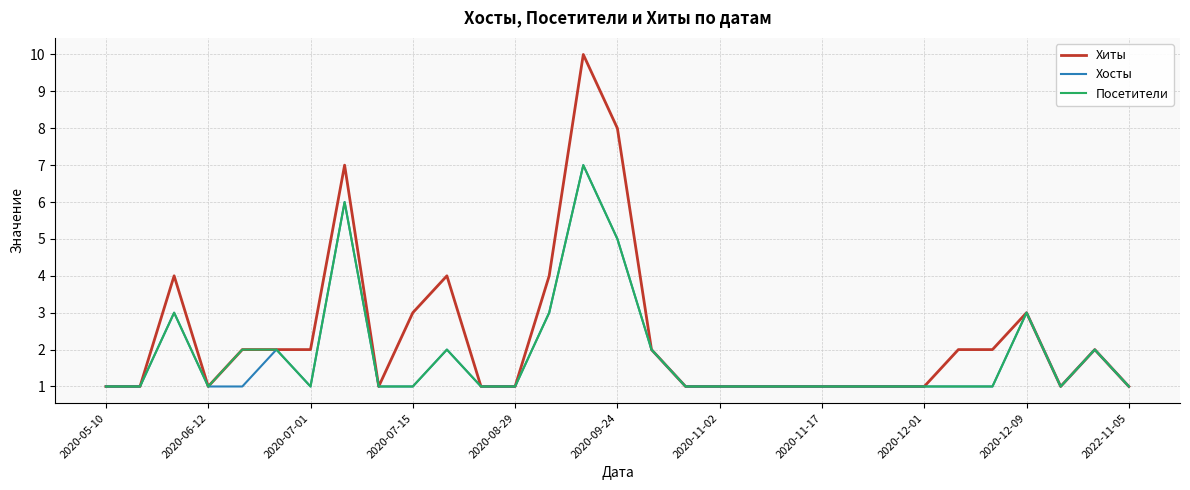

Which series has the largest total across all categories?

Хиты